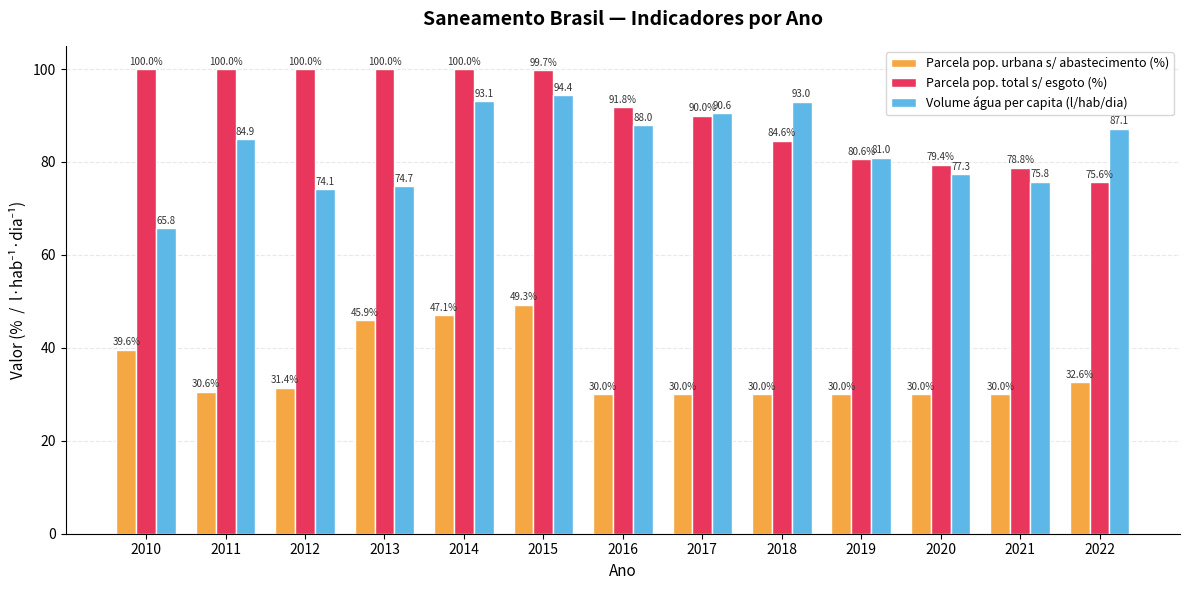

What are all the series names shown in the legend?

Parcela pop. urbana s/ abastecimento (%), Parcela pop. total s/ esgoto (%), Volume água per capita (l/hab/dia)